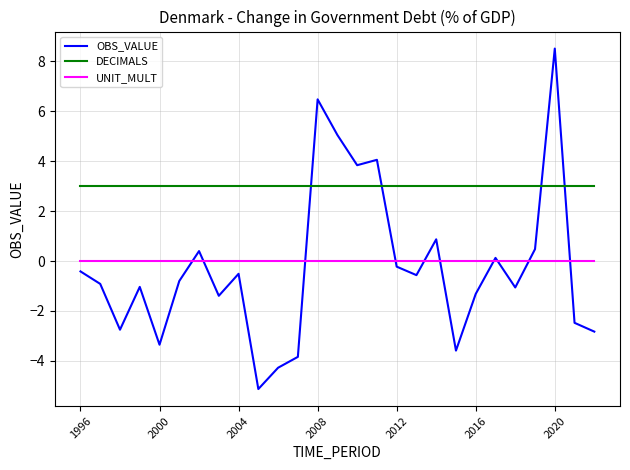

True or false: DECIMALS and UNIT_MULT intersect in this chart.

False